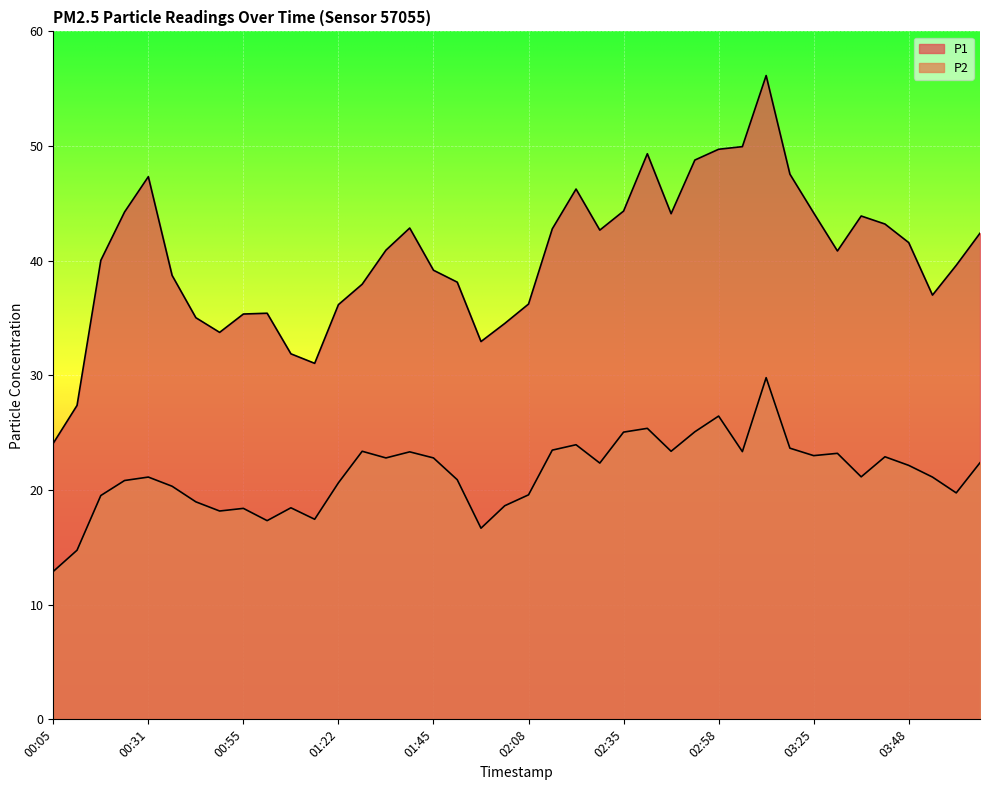

Where is the first local minimum for P1?

00:49